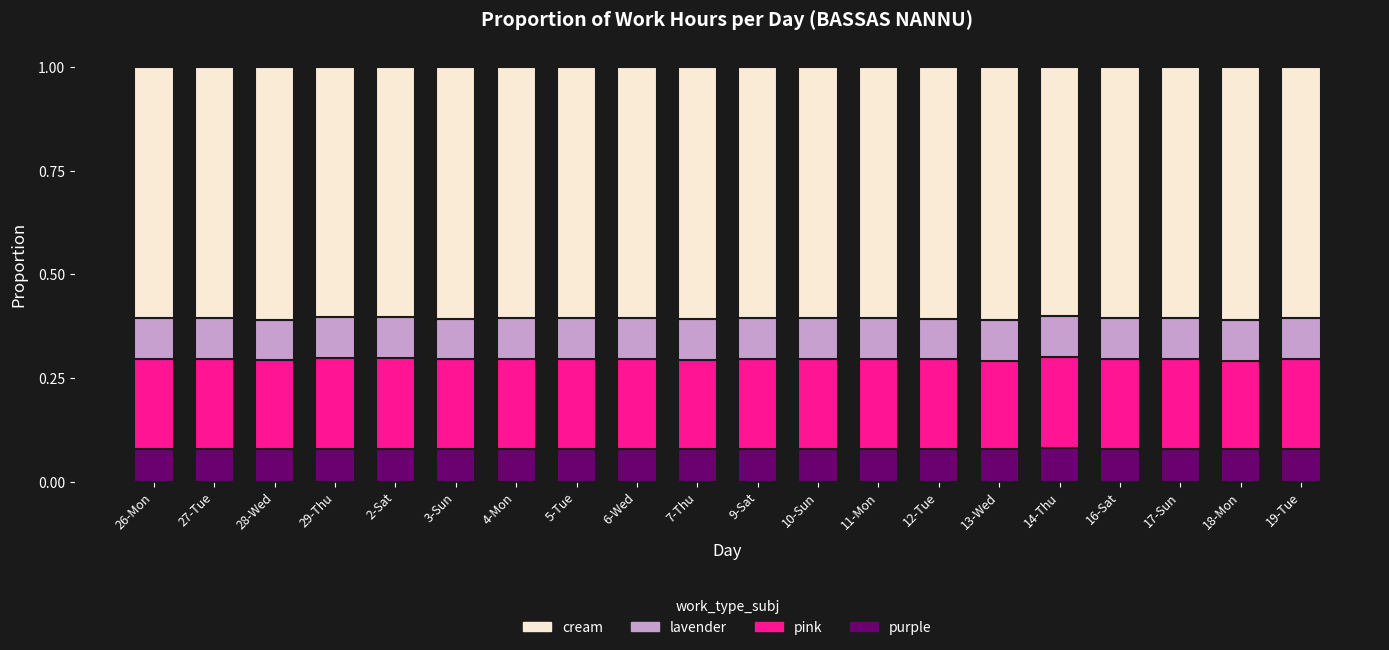

True or false: purple has a value of 0.0 at 12-Tue.

False